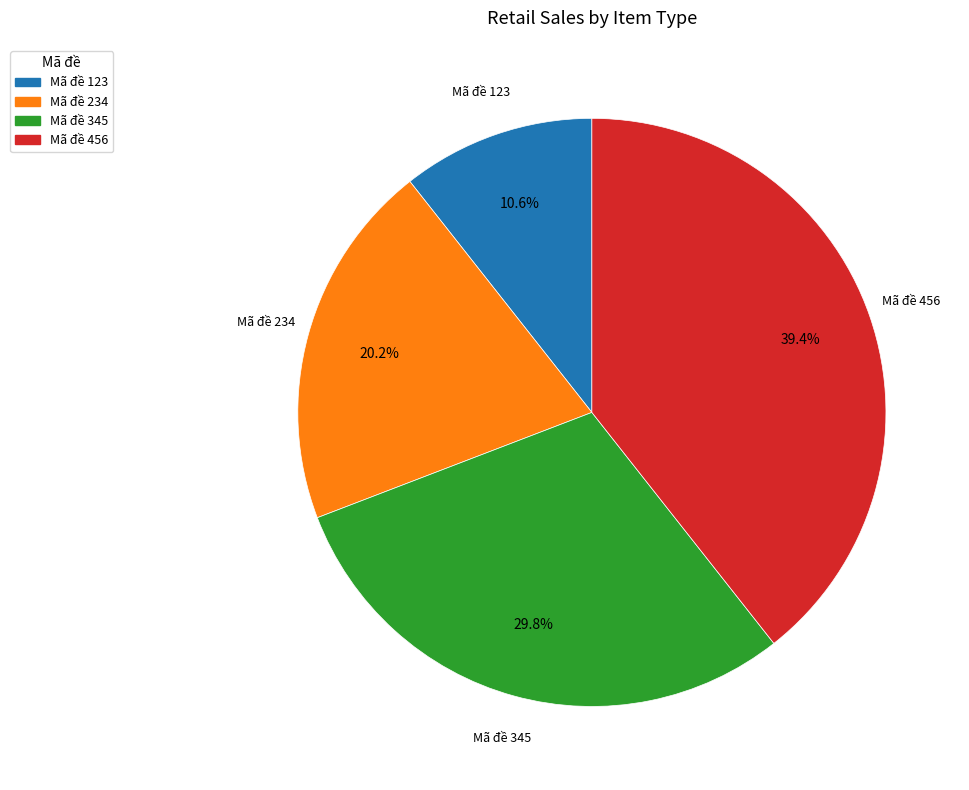

Which category has the biggest portion of the pie?

Mã đề 456